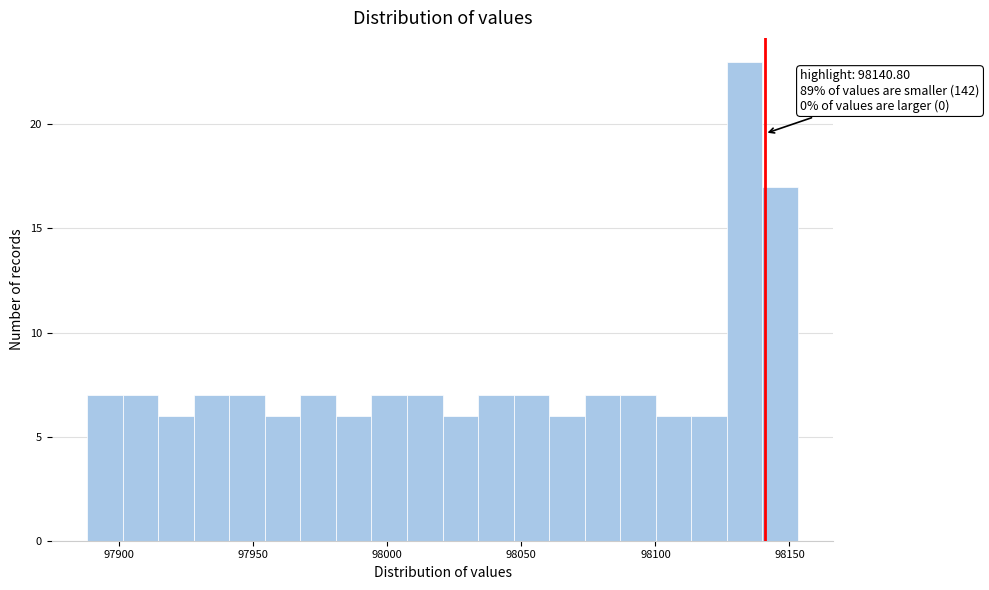

Around what value on the x-axis is the tallest bar? Give the approximate position of its centre, as read against the axis.

98135